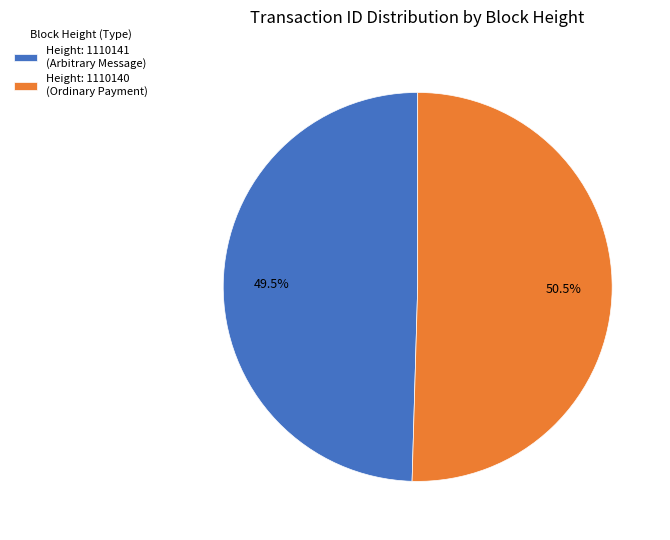

Is there any slice that represents more than half of the pie?

Yes